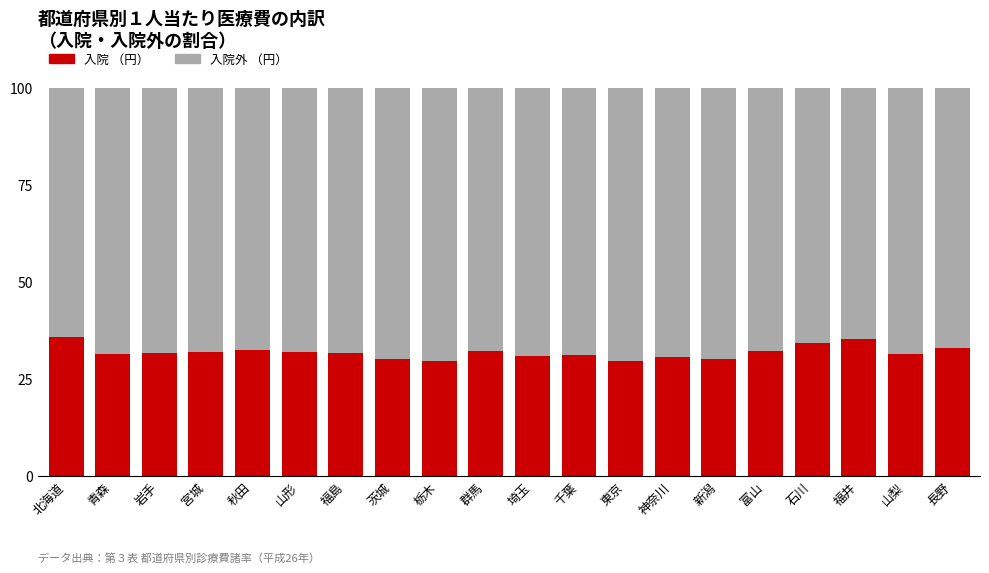

What is the total value across all series at 千葉?

100.0